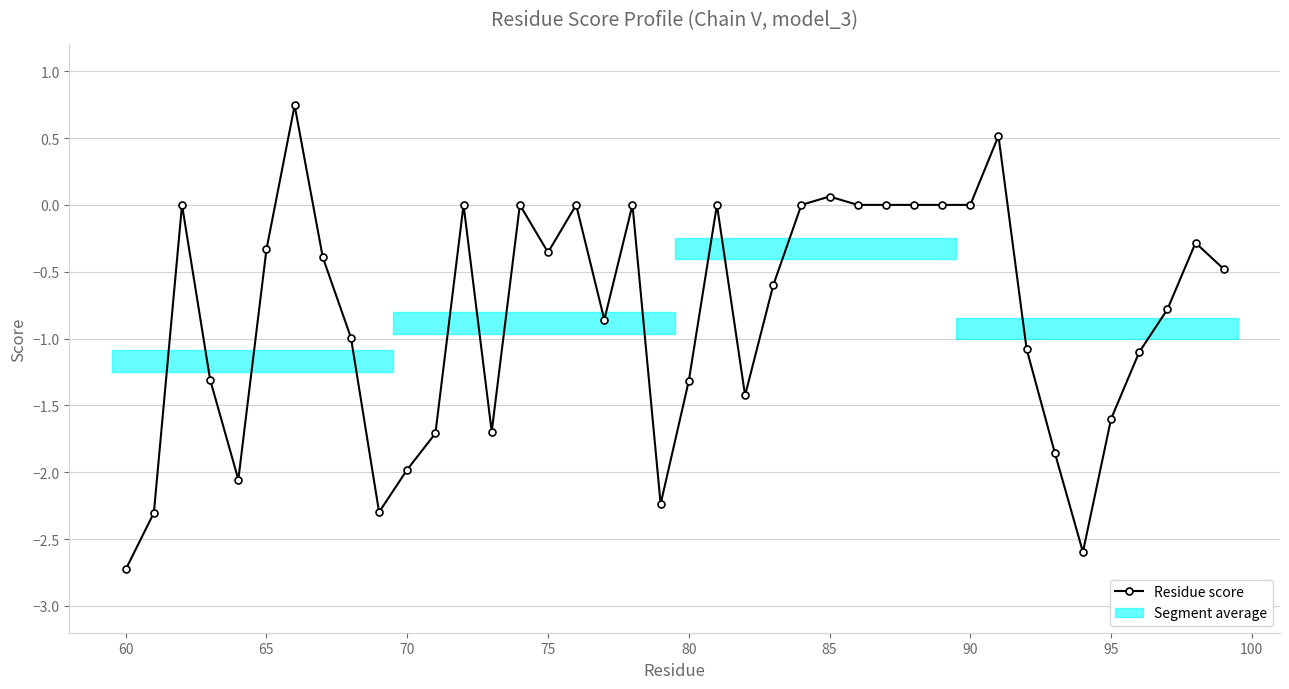

What is the difference between the maximum and minimum values?

3.5